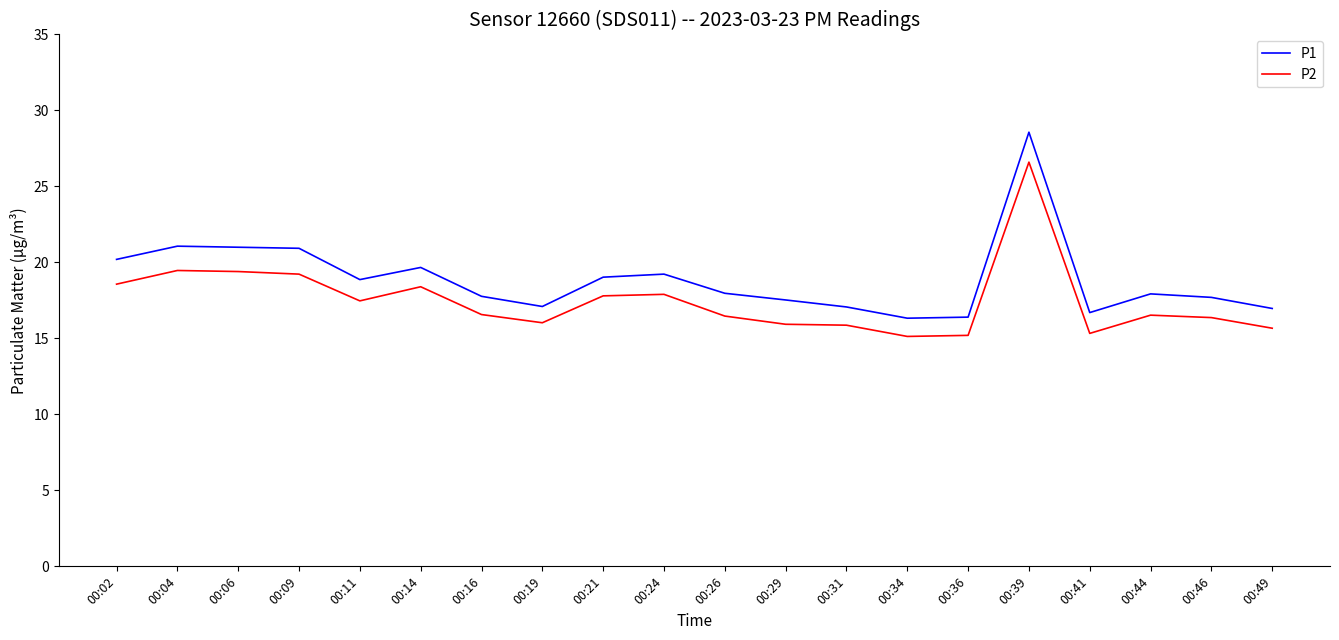

Rank the series by their maximum value, from lowest to highest.

P2, P1